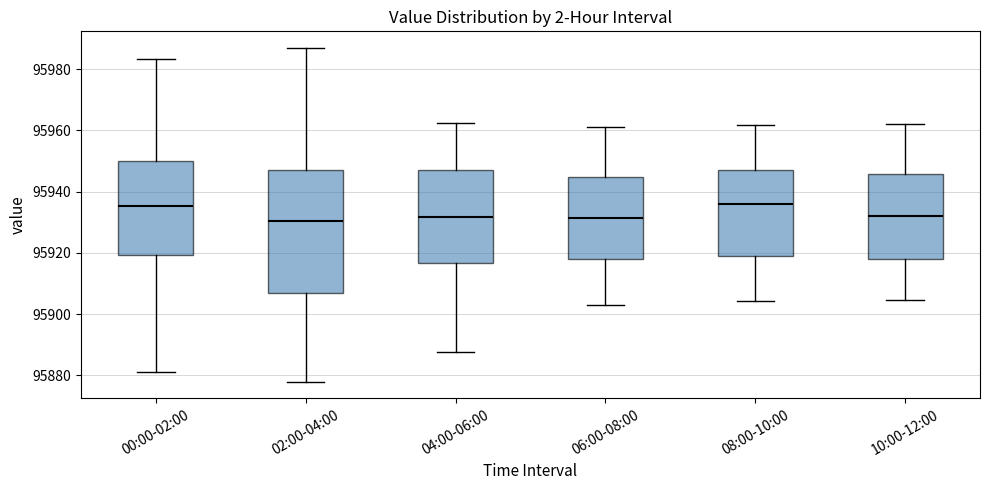

Which box is the tallest, from its lower edge to its upper edge?

02:00-04:00